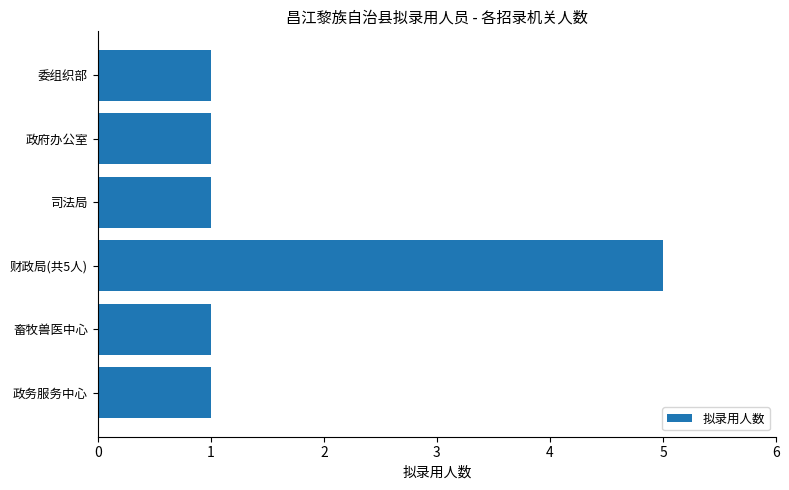

Count the number of data series in this chart.

1